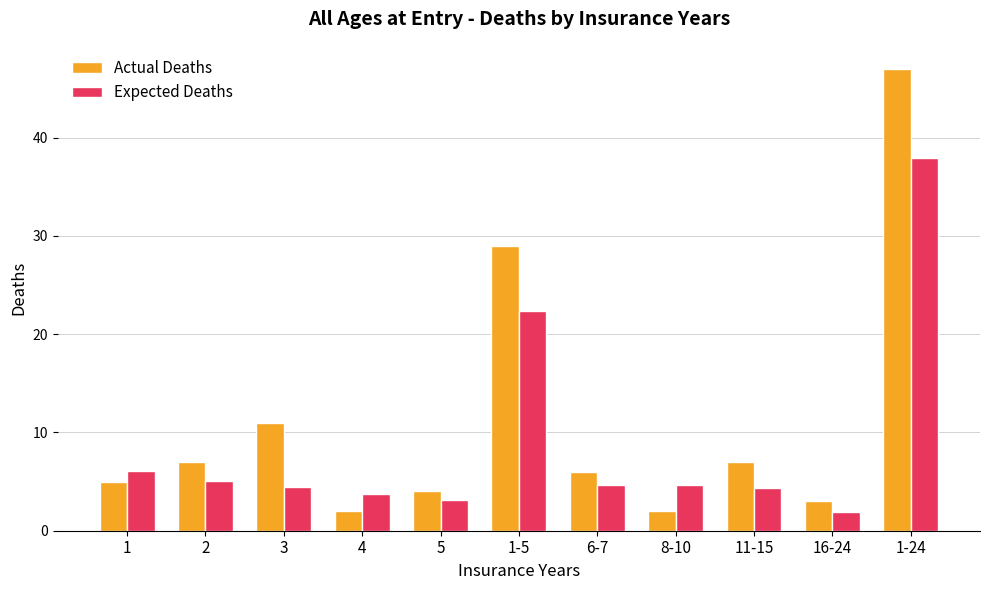

Rank the series by their maximum value, from highest to lowest.

Actual Deaths, Expected Deaths